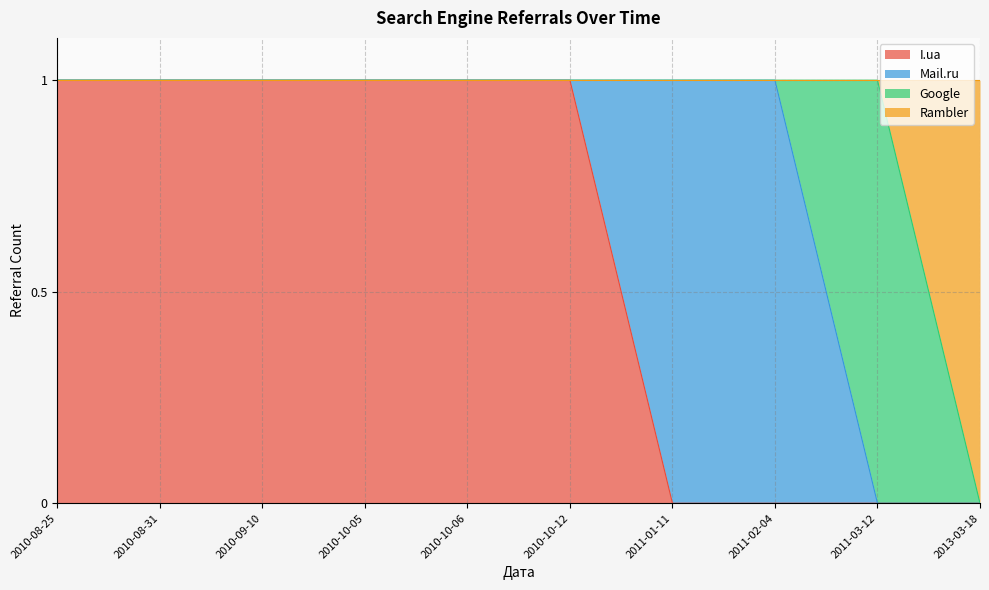

What is the total value across all series at 2010-08-31?

1